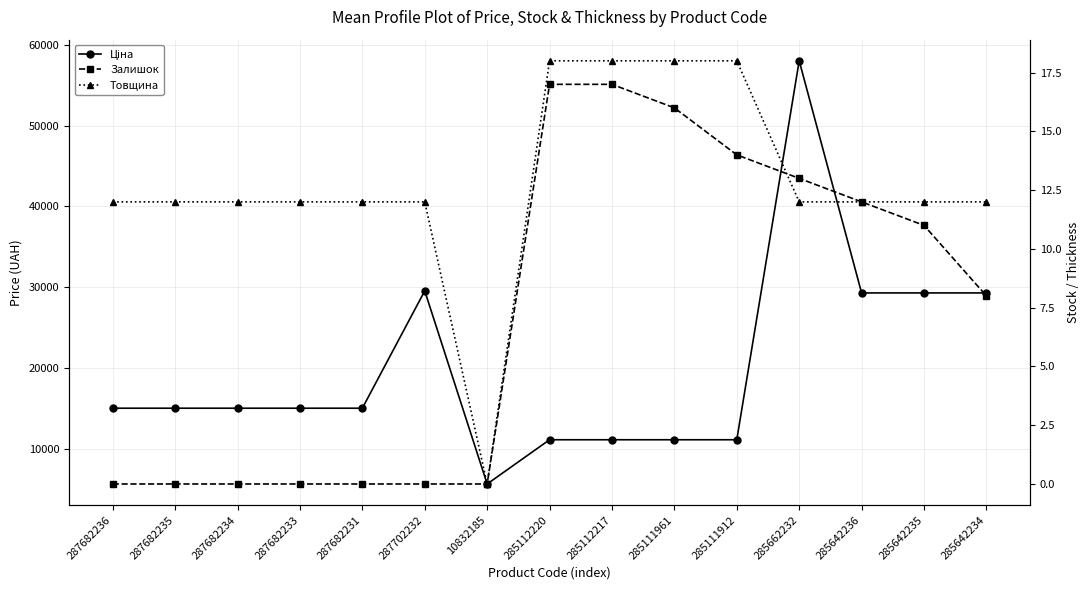

True or false: Товщина and Ціна cross at least once.

False